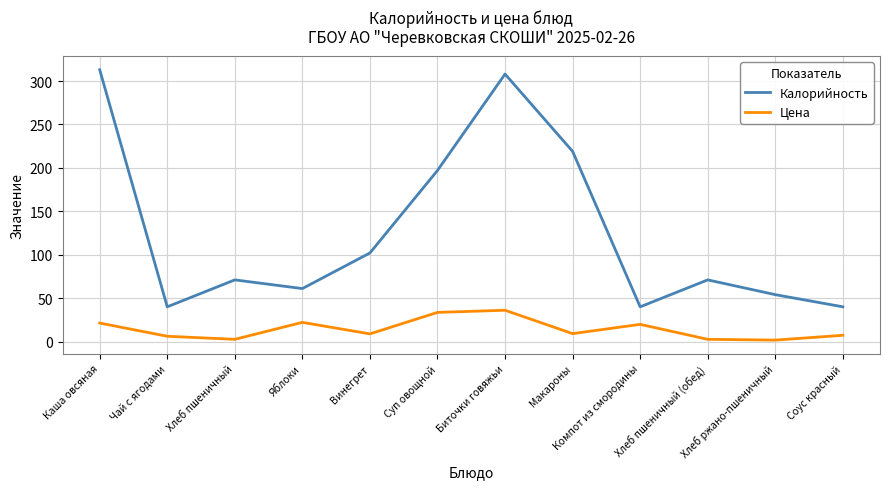

True or false: Цена and Калорийность intersect in this chart.

False